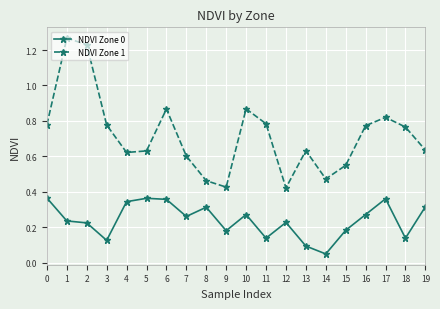

True or false: NDVI Zone 0 and NDVI Zone 1 cross at least once.

False